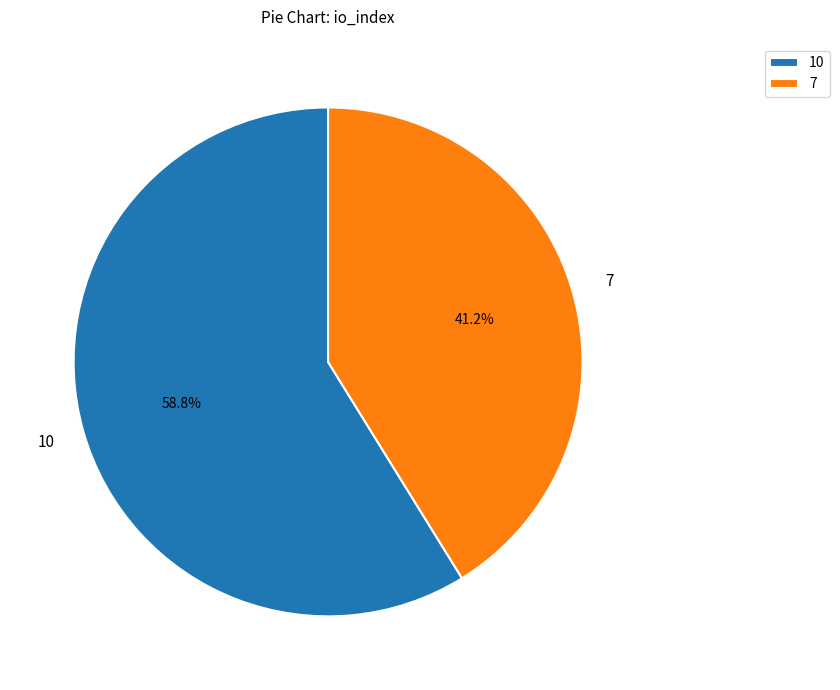

How many segments does this pie chart have?

2